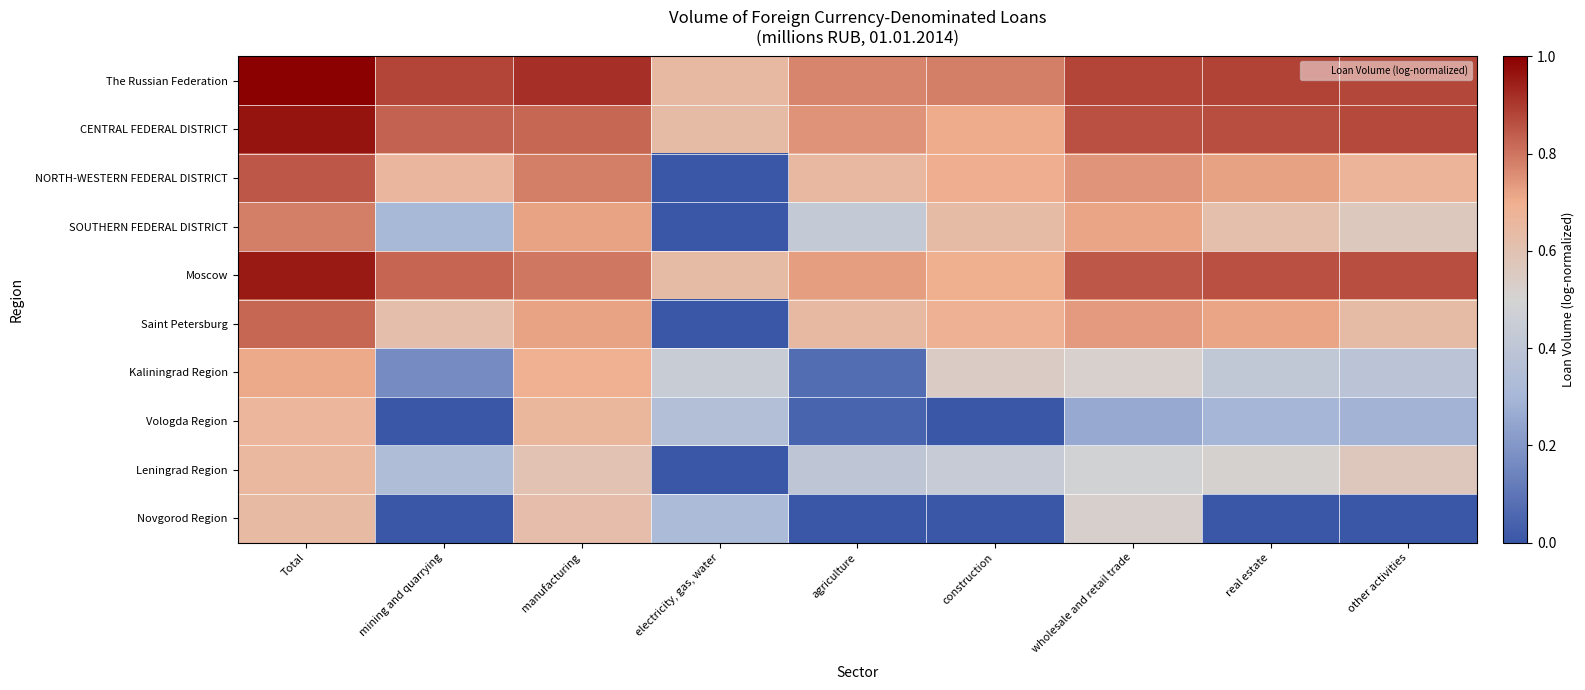

Count the number of categories in the chart.

9